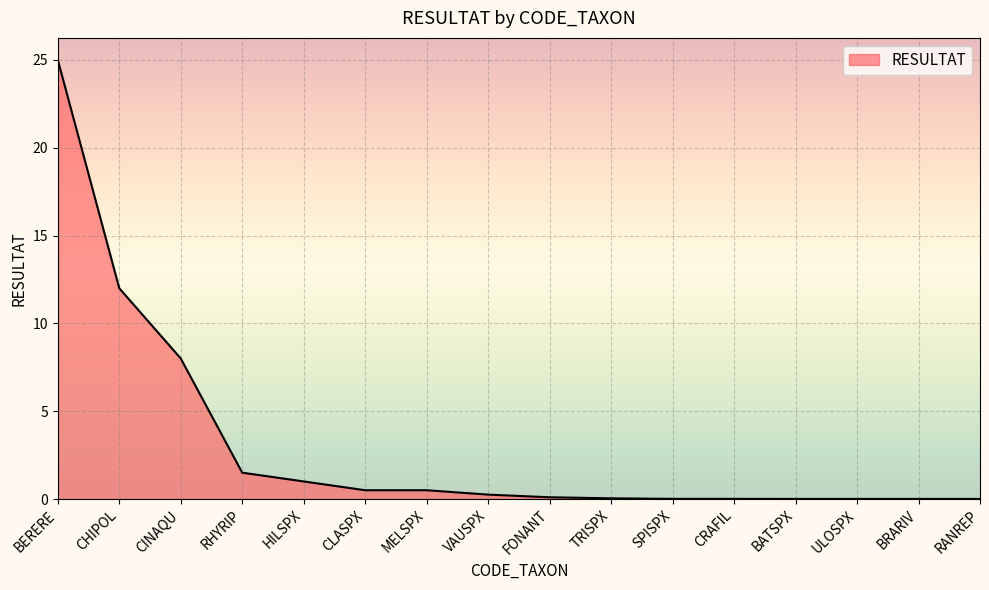

What position from the left is CINAQU?

3